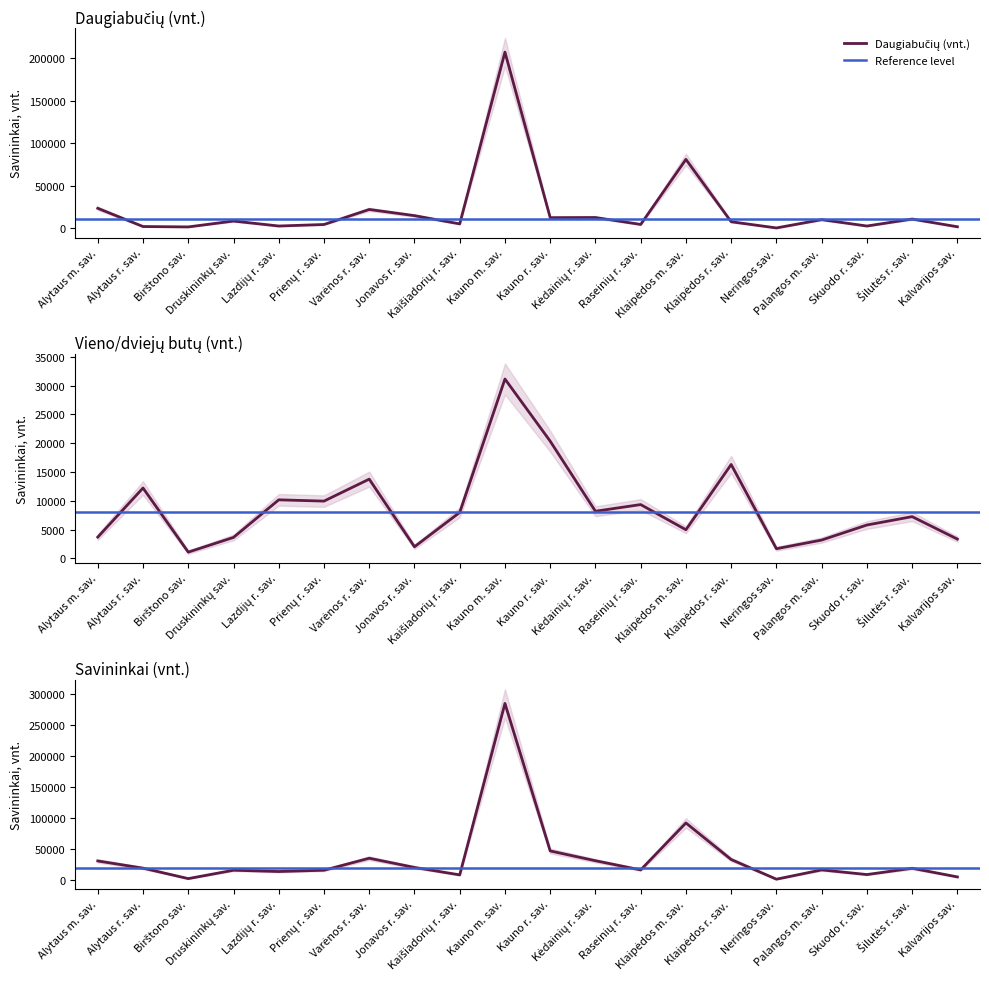

Is it true that Daugiabučių (vnt.) equals 18902 at Kauno r. sav.?

False